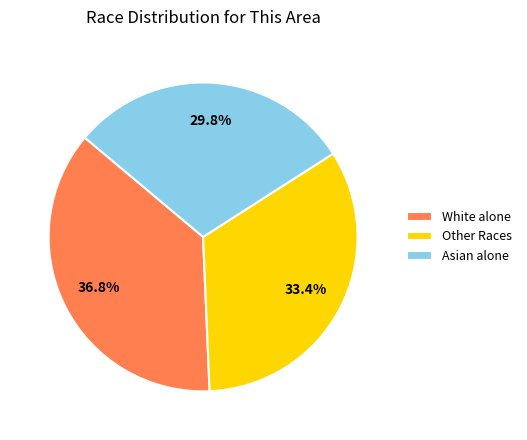

Does any single category account for the majority?

No